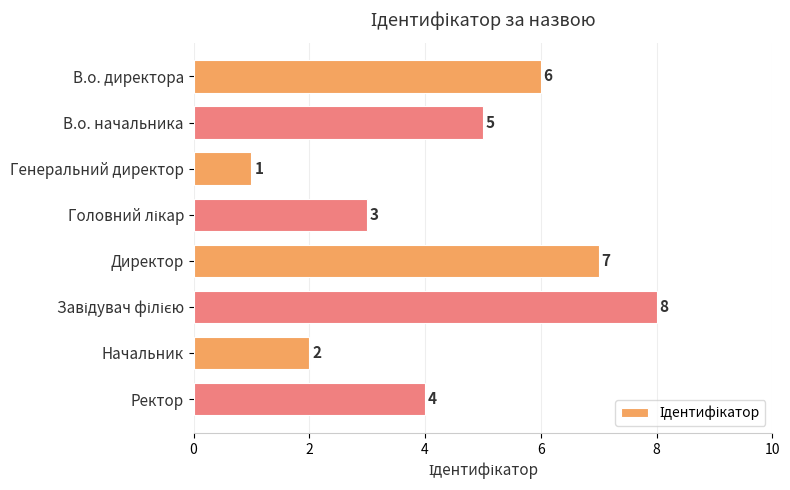

Are the bars grouped side by side (vs. stacked)?

No